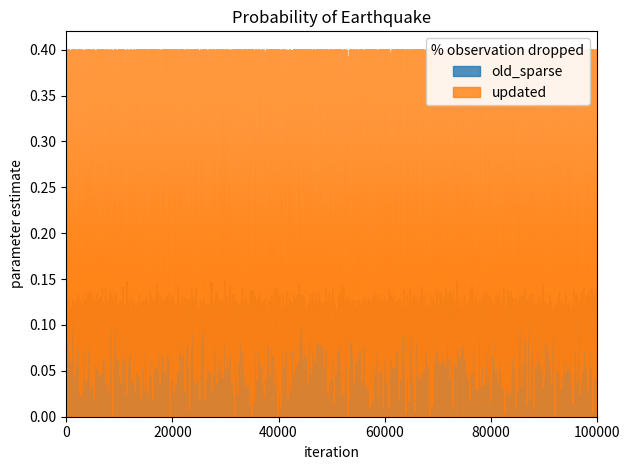

Rank the series by their average value, from highest to lowest.

updated, old_sparse